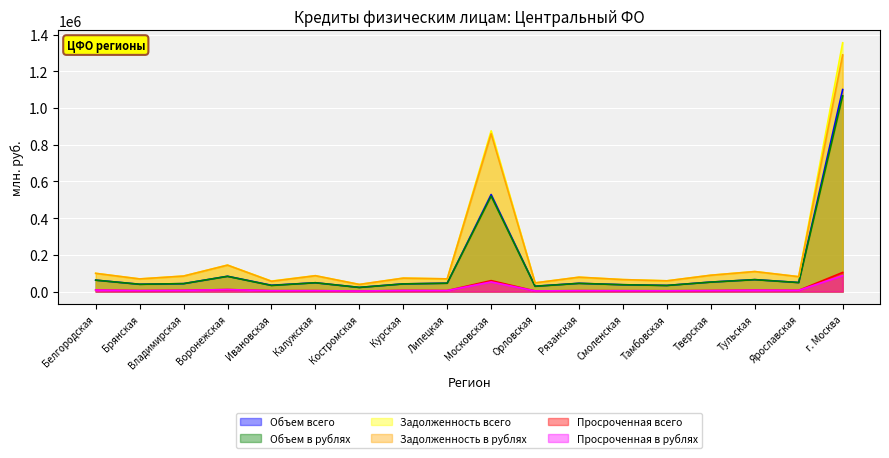

What is the spread (max minus min) of values at Воронежская?

133415